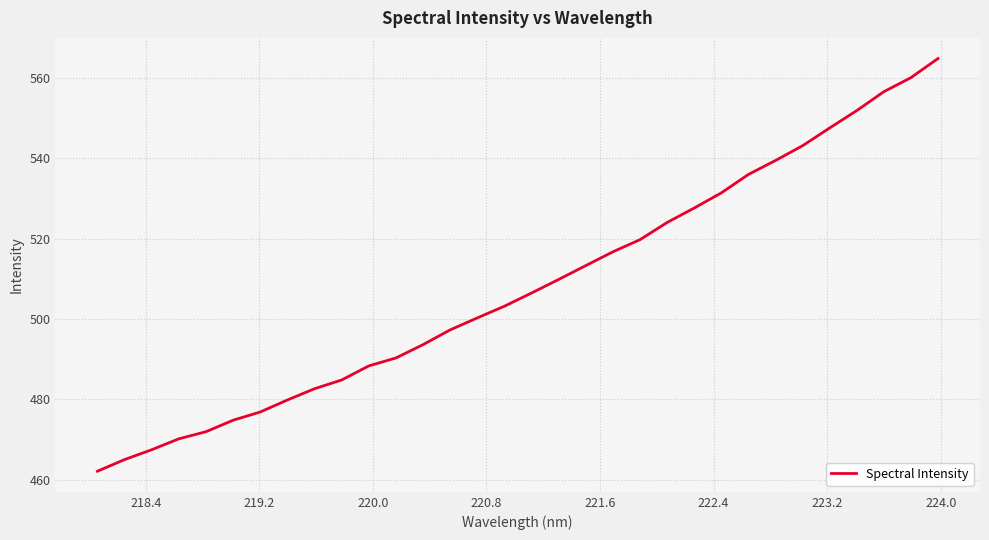

What is the smallest value displayed?

462.2